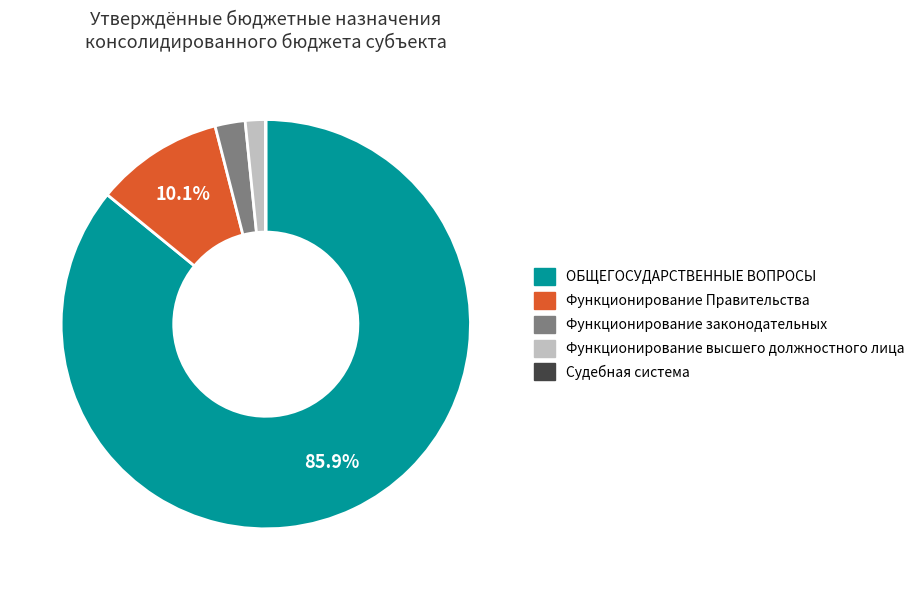

To the nearest percent, what is the average slice percentage?

20%